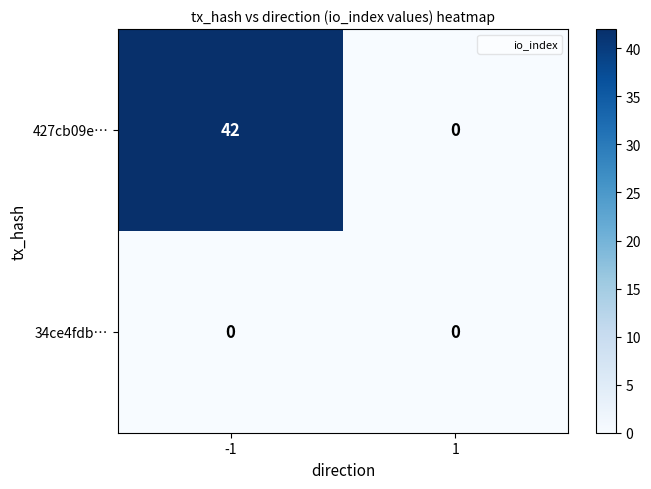

What is the sum of the 427cb09e… values at -1 and 1?

42